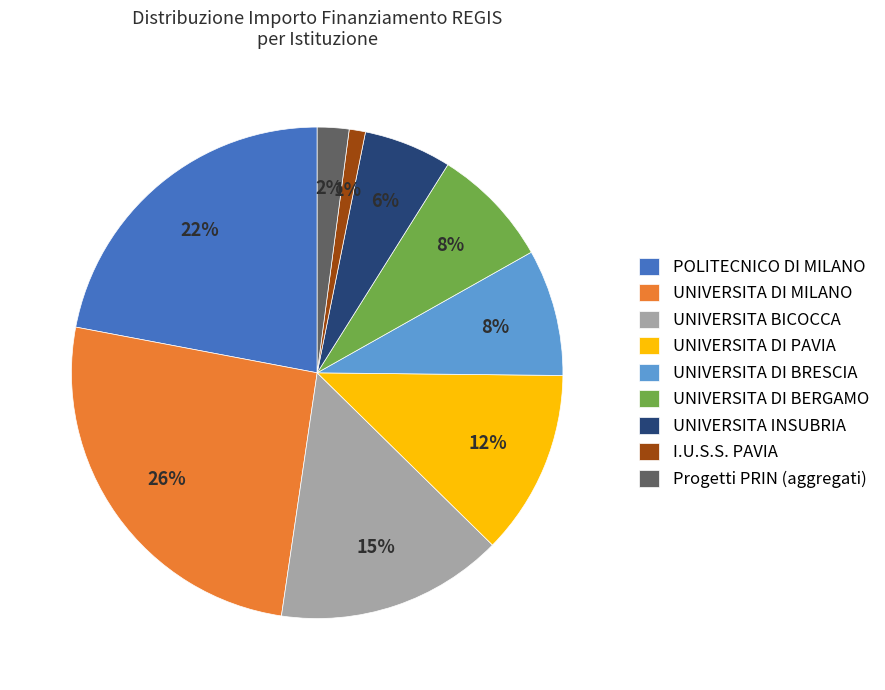

What percentage is the UNIVERSITA DI PAVIA slice, to the nearest percent?

12%